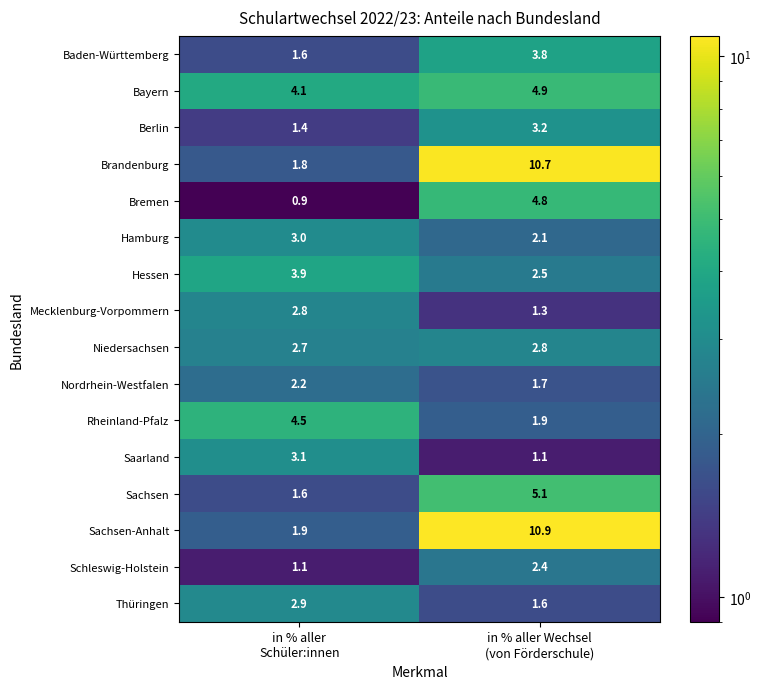

What is the greatest value displayed?

10.9